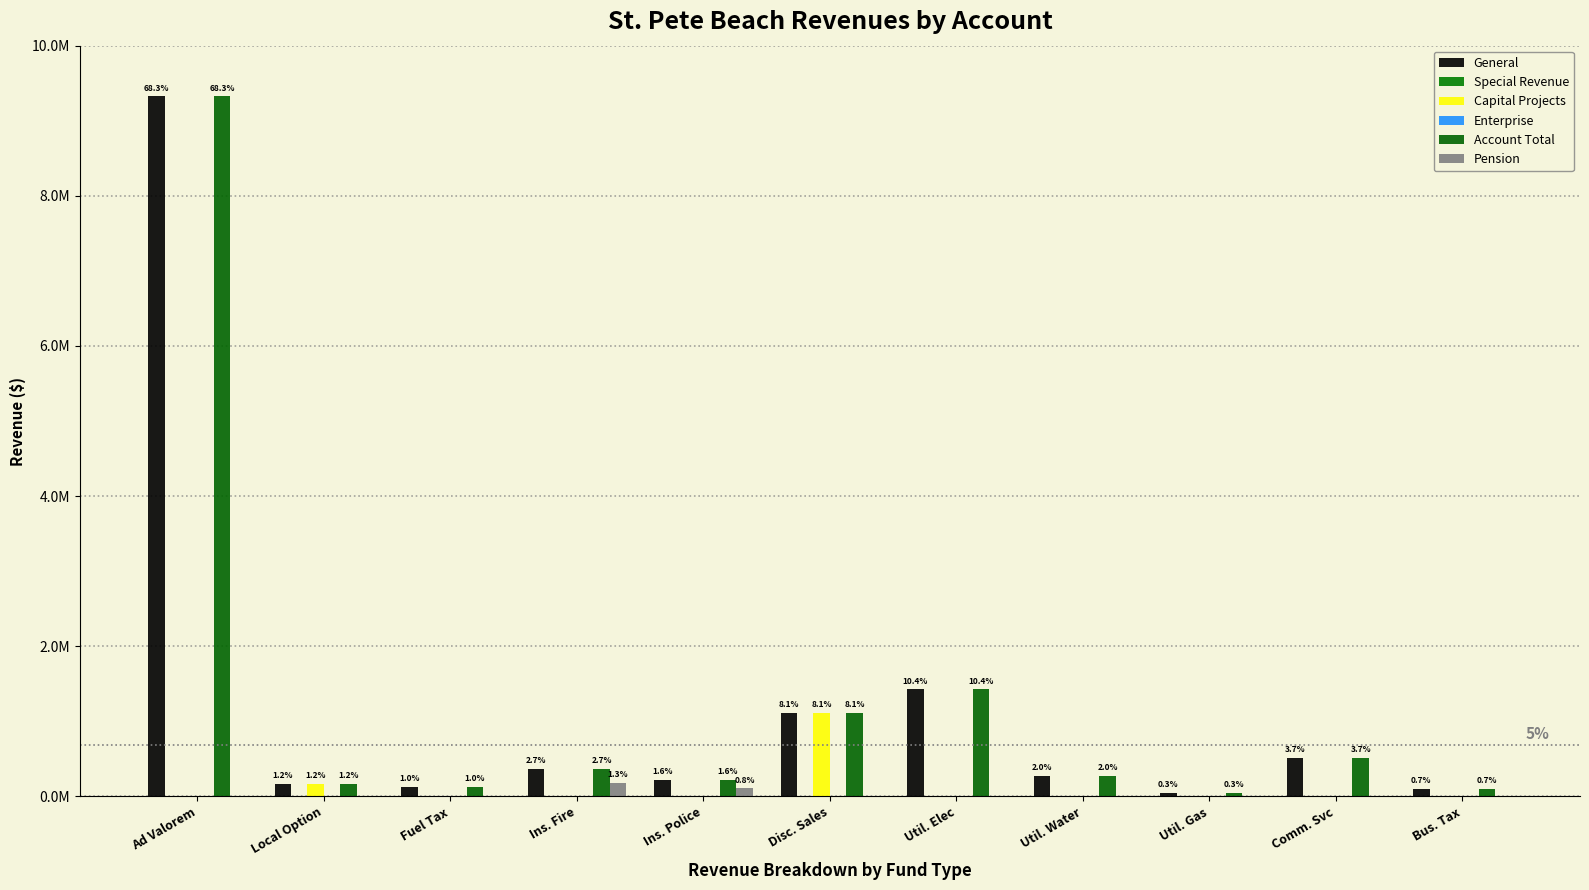

Rank the categories by Pension value from lowest to highest.

Ad Valorem, Local Option, Fuel Tax, Disc. Sales, Util. Elec, Util. Water, Util. Gas, Comm. Svc, Bus. Tax, Ins. Police, Ins. Fire